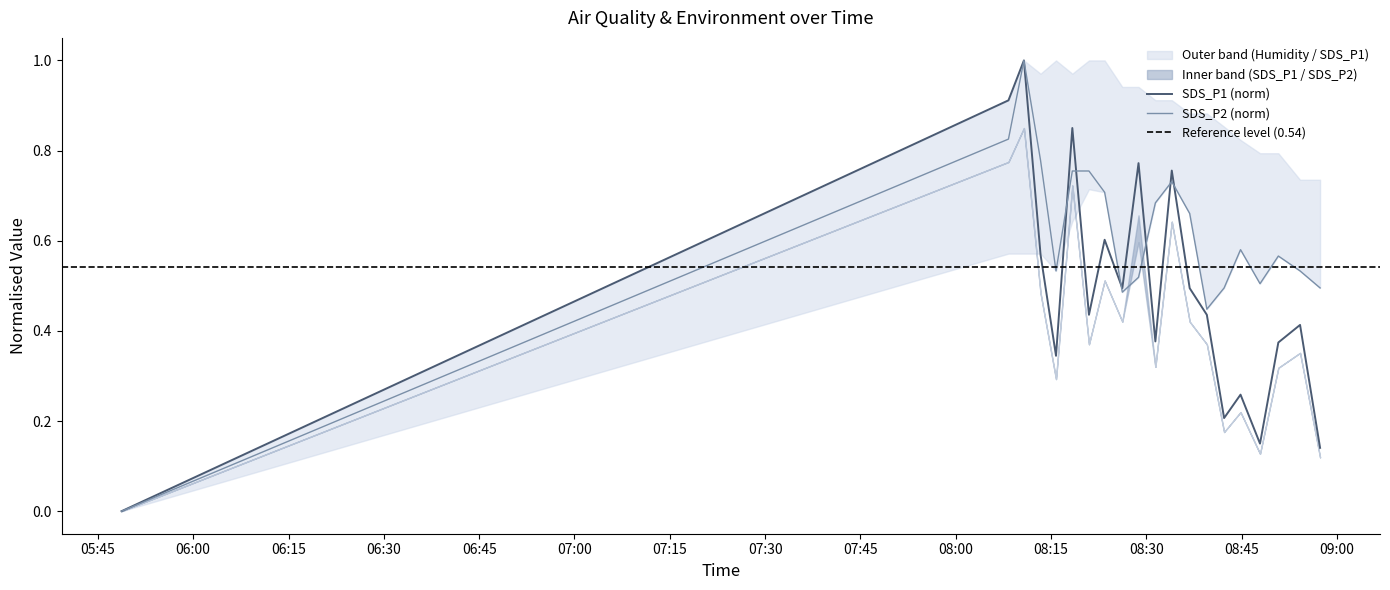

Reading right to left, list all the values displayed in this chart.

SDS_P1: 0.1	0.4	0.4	0.1	0.3	0.2	0.4	0.5	0.8	0.4	0.8	0.5	0.6	0.4	0.9	0.3	0.6	1.0	0.9	0.0
SDS_P2: 0.5	0.5	0.6	0.5	0.6	0.5	0.4	0.7	0.7	0.7	0.5	0.5	0.7	0.8	0.8	0.5	0.8	1.0	0.8	0.0